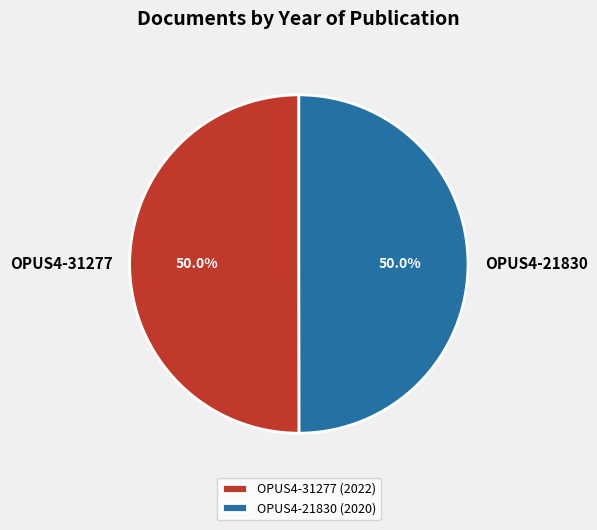

Approximately how many times larger is the value at OPUS4-31277 compared to OPUS4-21830?

1.0